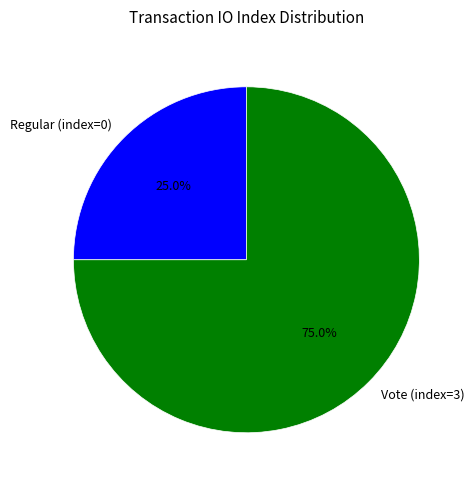

Combined, what portion of the pie is Vote (index=3) and Regular (index=0)?

100.0%